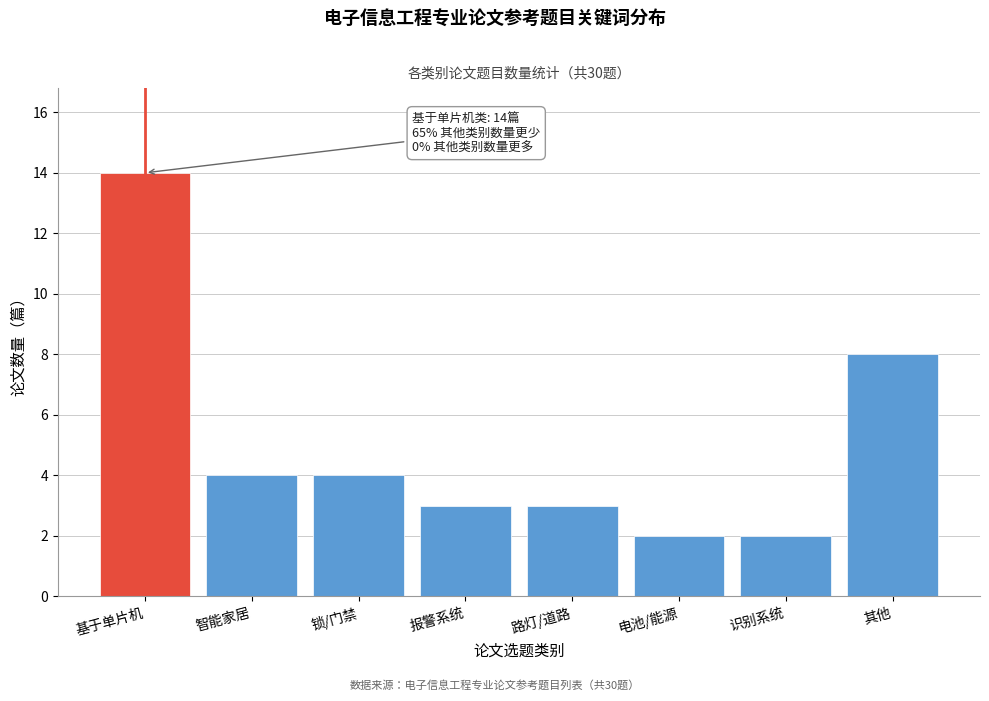

Reading right to left, extract all data points from this chart.

8	2	2	3	3	4	4	14